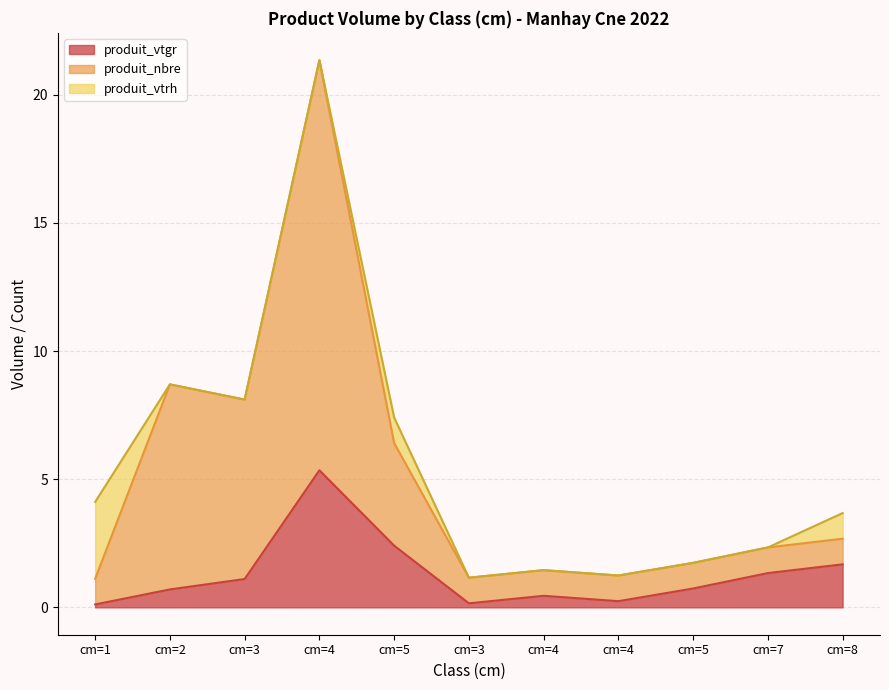

What are all the series names shown in the legend?

produit_vtgr, produit_nbre, produit_vtrh